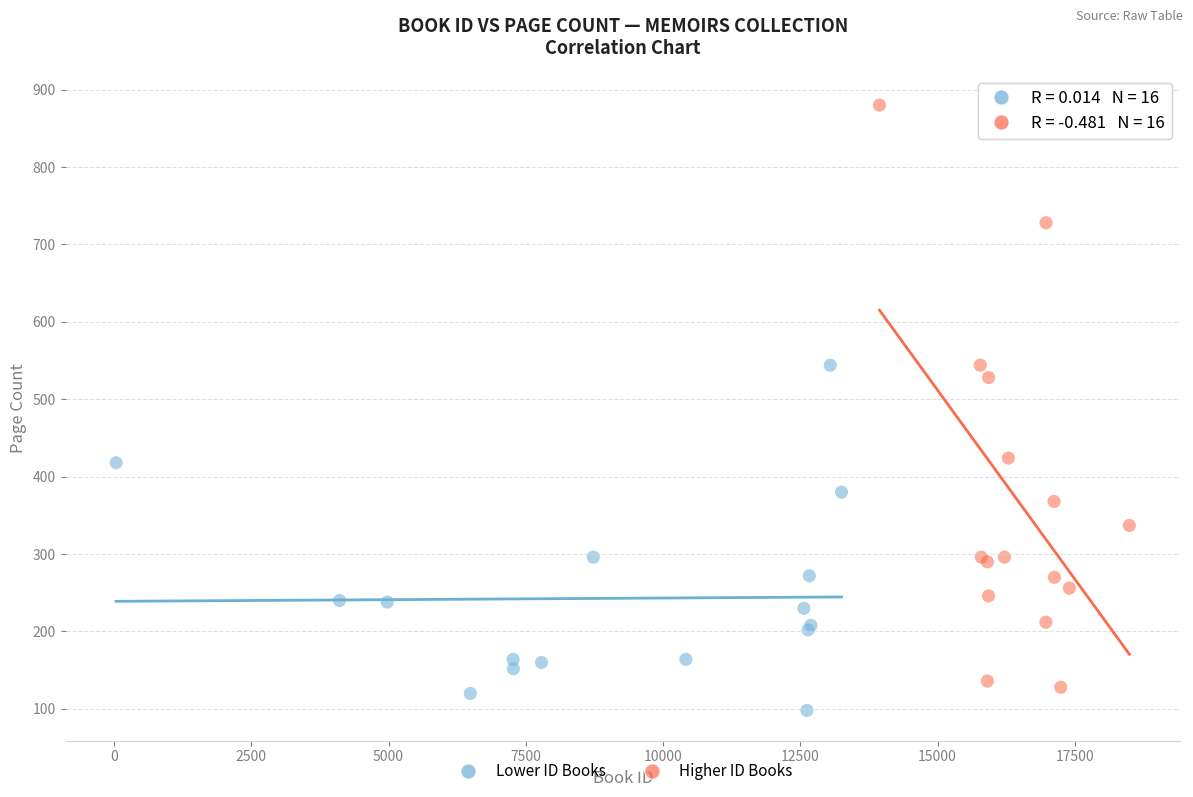

Which series has the largest Y range (max minus min)?

Higher ID Books